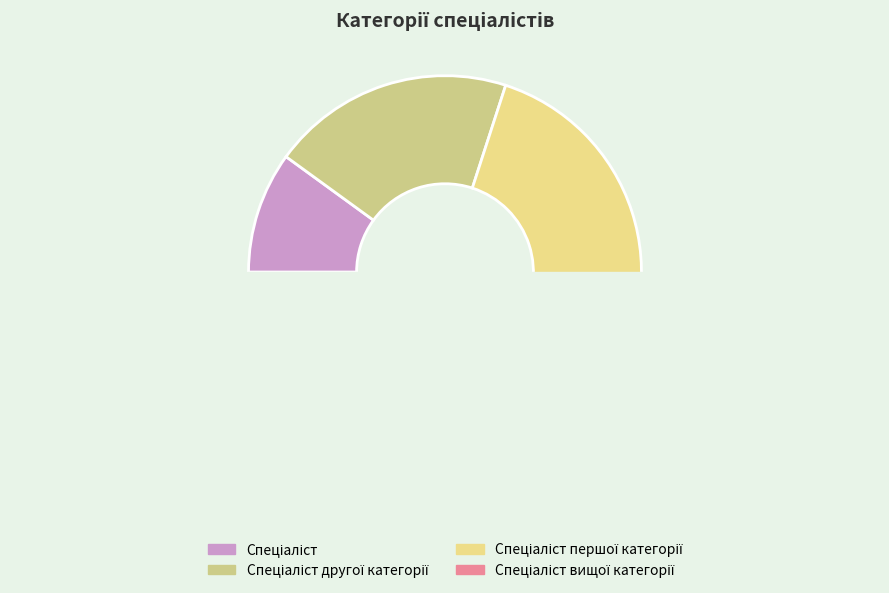

Count the number of slices in the pie.

4